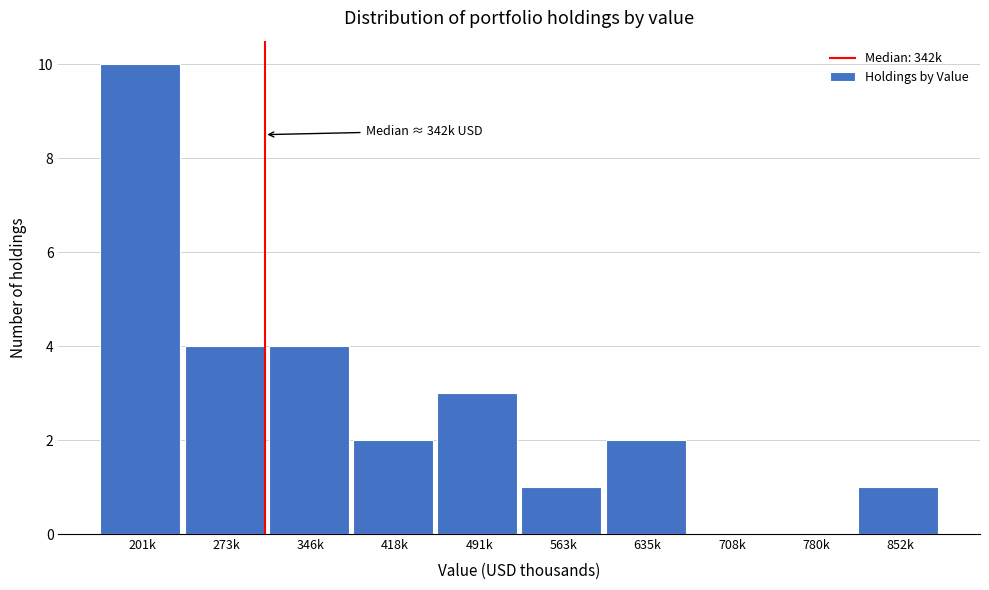

Reading left to right, list all the values displayed in this chart.

201k=10	273k=4	346k=4	418k=2	491k=3	563k=1	635k=2	708k=0	780k=0	852k=1